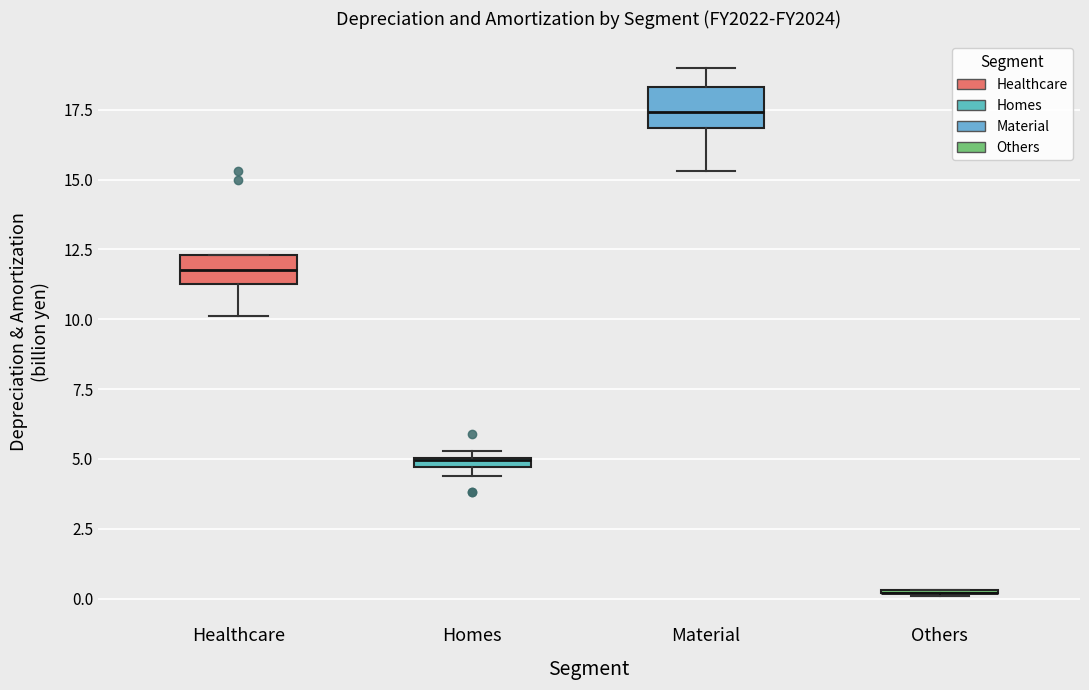

Where is the upper edge of the box for Healthcare on the y-axis? The values are not printed on the chart, so give them approximately, as read against the axis.

12.5